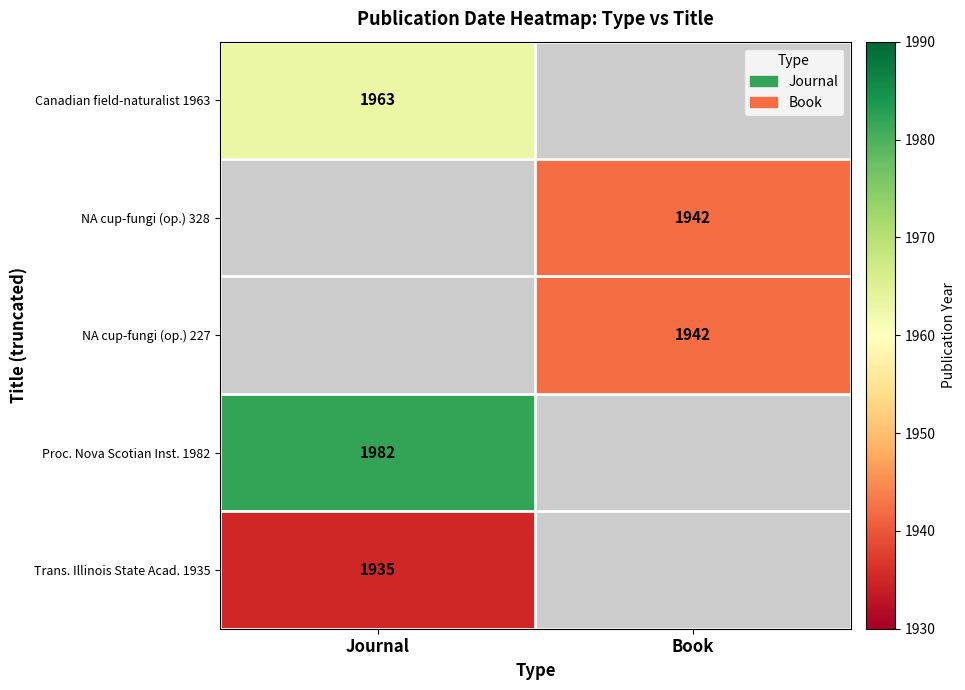

True or false: NA cup-fungi (op.) 328 has a value of 1942 at Book.

True